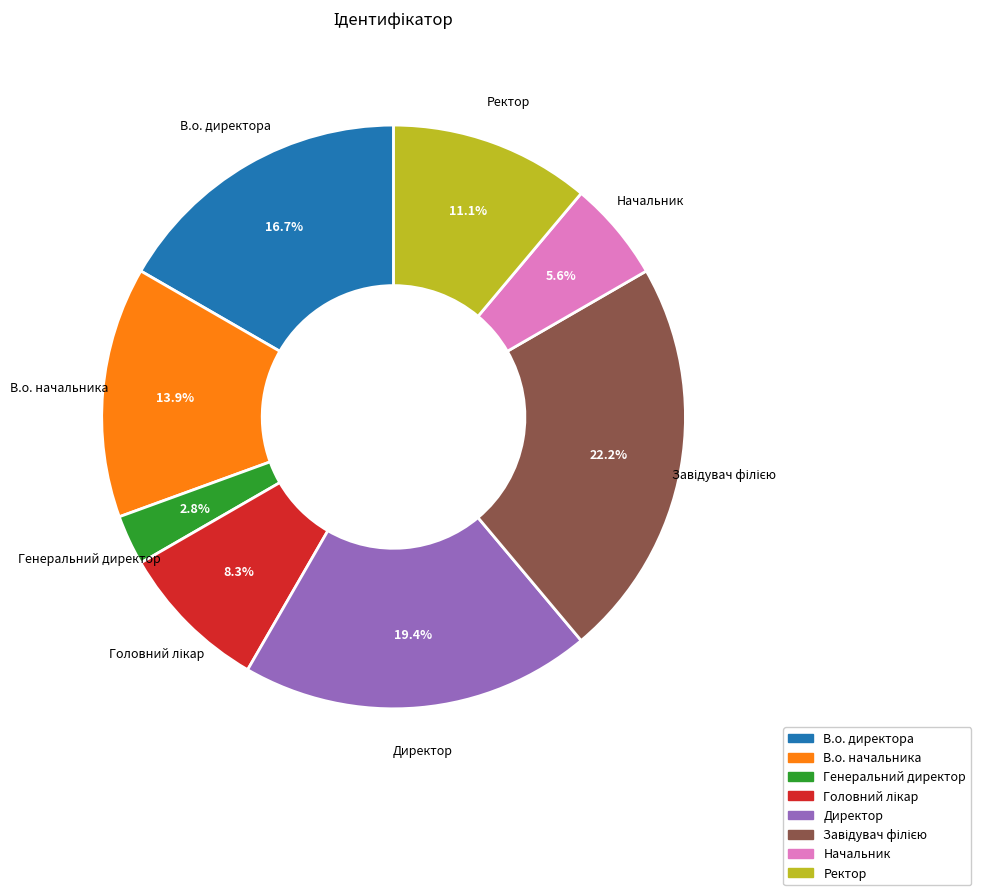

To the nearest percent, what portion does Директор represent?

19%